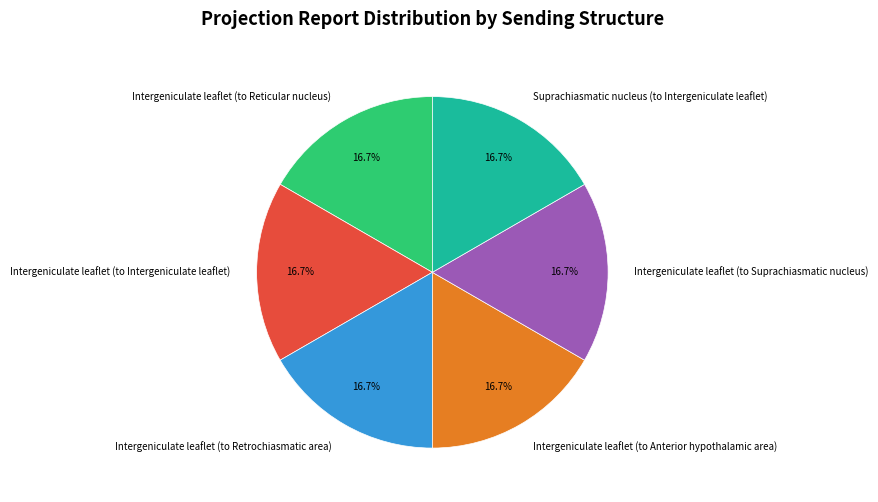

How many segments does this pie chart have?

6